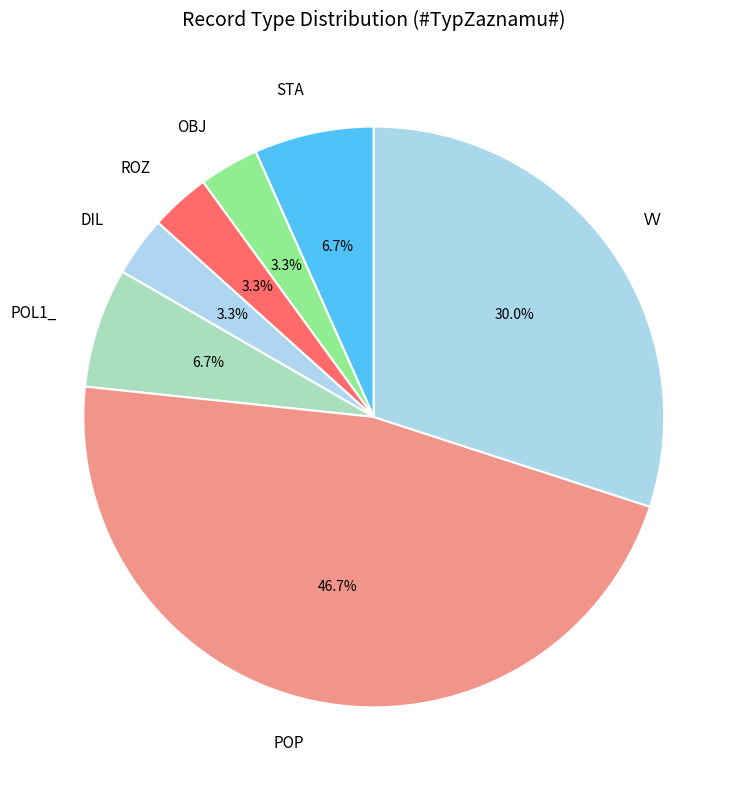

What percentage is NOT represented by ROZ?

96.7%